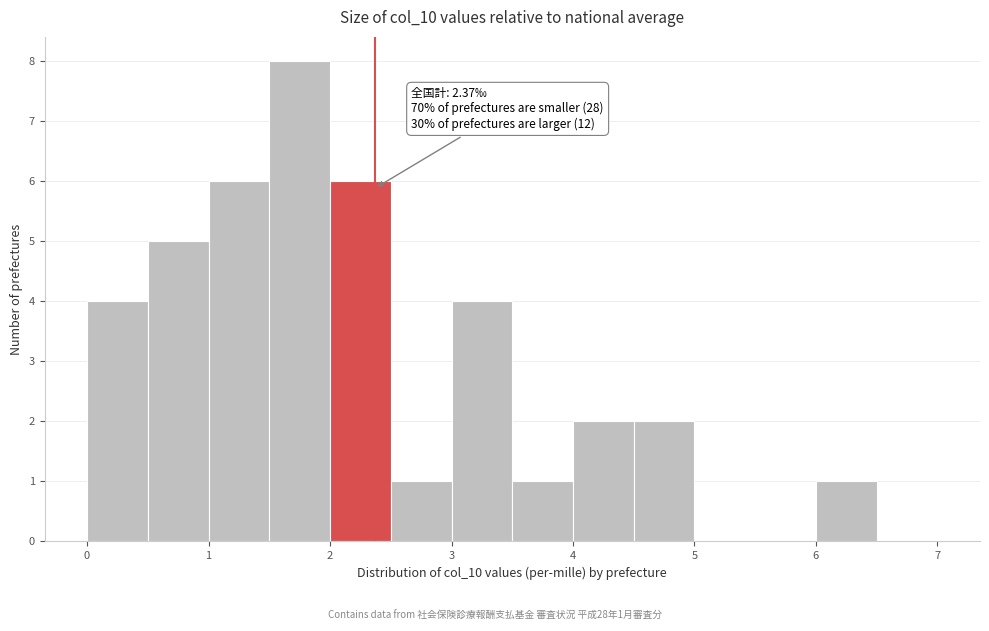

Over which range of the x-axis is the bar tallest?

1.5 to 2.0